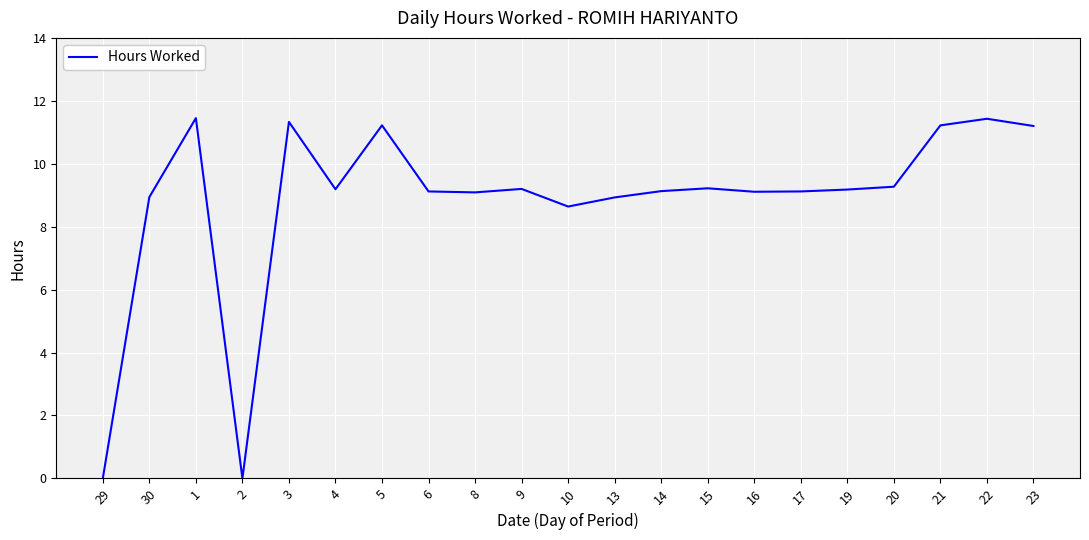

At which label is the value closest to 5?

10